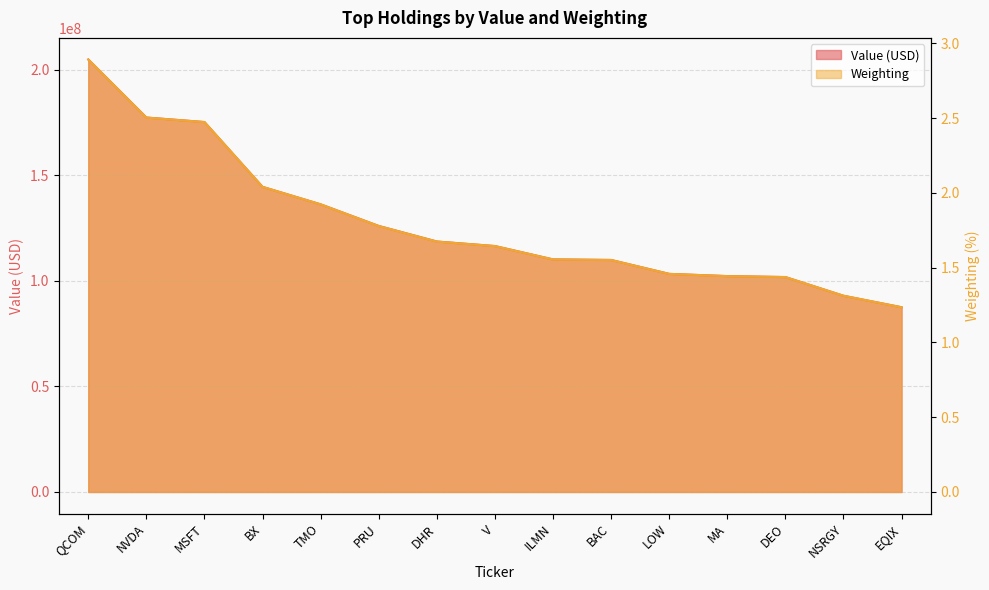

What is the value of the Weighting point at the 12th from the left?

1.4